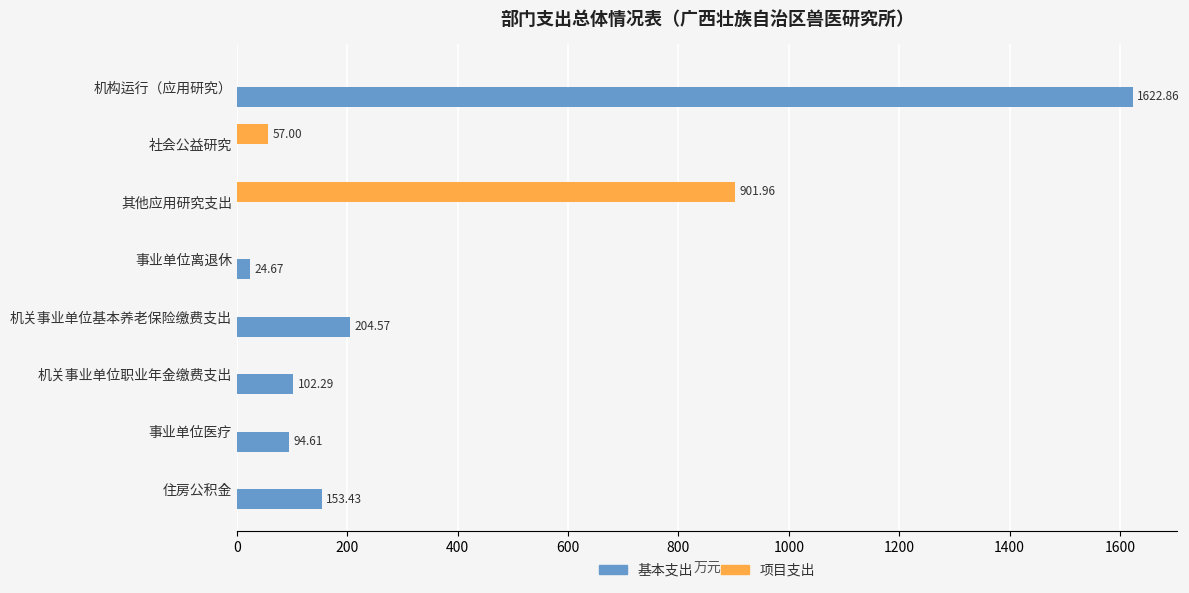

At which label is 项目支出 closest to 450?

社会公益研究